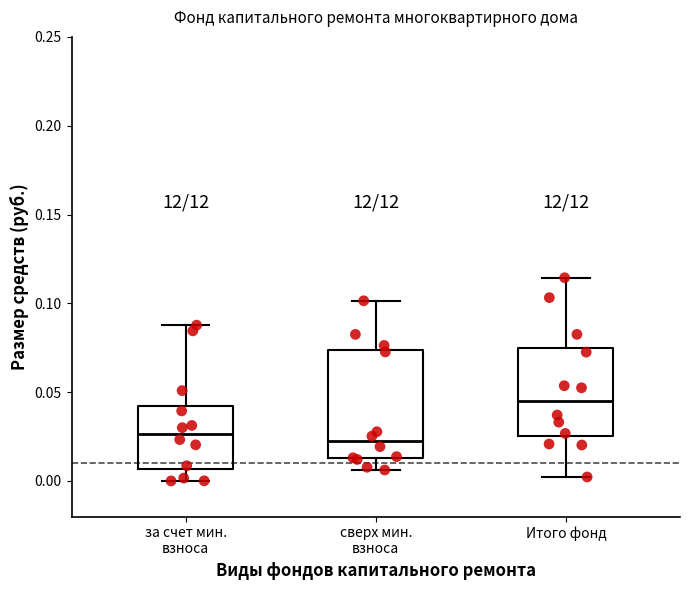

Reading left to right, read every box against the y-axis: the position of its median line, the range the box covers, and the ends of its whiskers. The values are not printed on the chart, so give them approximately, as read against the axis.

за счет мин. взноса: median 0.025, box 0.005 to 0.040, whiskers 0.000 to 0.090
сверх мин. взноса: median 0.020, box 0.015 to 0.075, whiskers 0.005 to 0.100
Итого фонд: median 0.045, box 0.025 to 0.075, whiskers 0.000 to 0.115